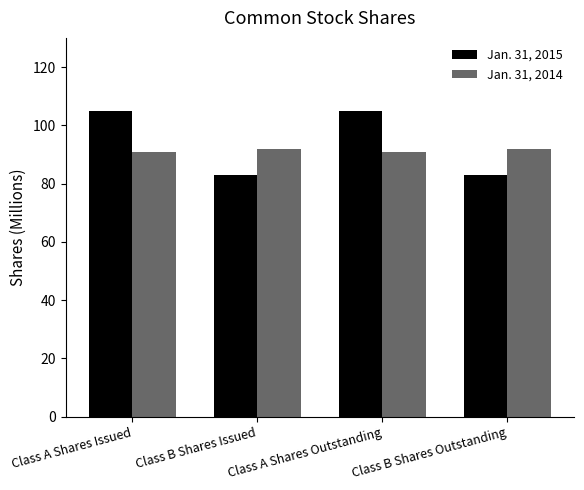

Reading left to right, extract all data points from this chart.

Jan. 31, 2015: Class A Shares Issued=105	Class B Shares Issued=83	Class A Shares Outstanding=105	Class B Shares Outstanding=83
Jan. 31, 2014: Class A Shares Issued=91	Class B Shares Issued=92	Class A Shares Outstanding=91	Class B Shares Outstanding=92